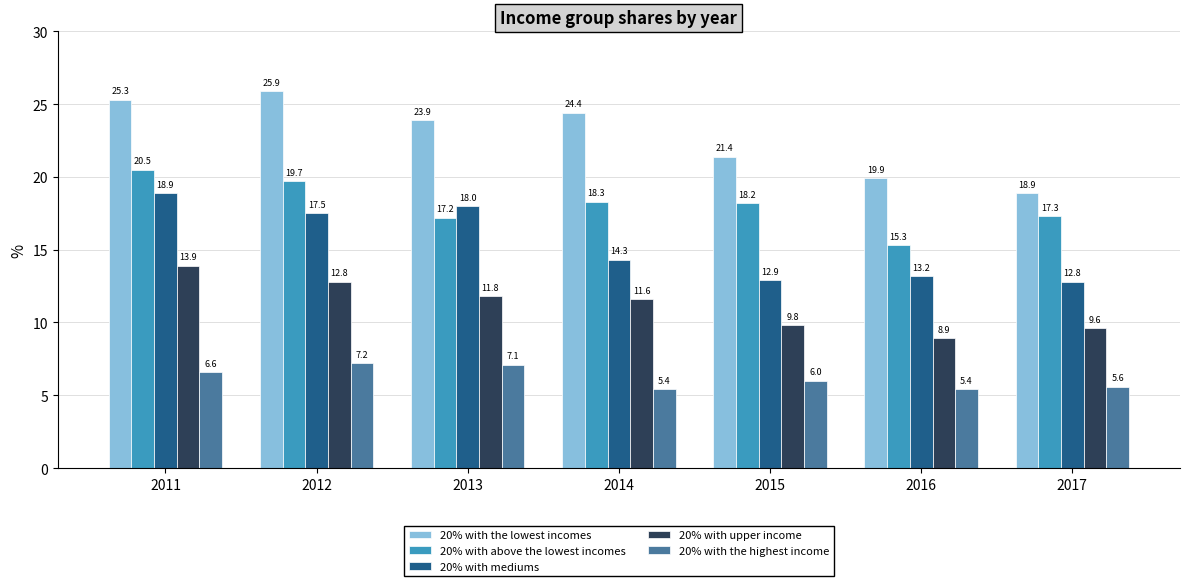

The value of 20% with above the lowest incomes at 2012 is 5.6. True or false?

False